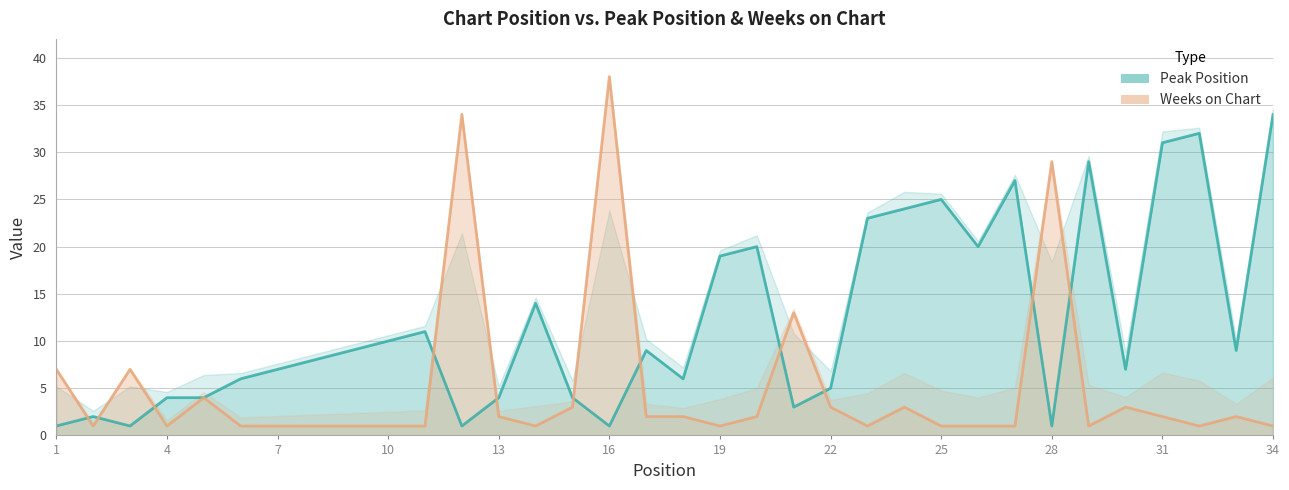

What is the difference between the highest and lowest values at 13?

2